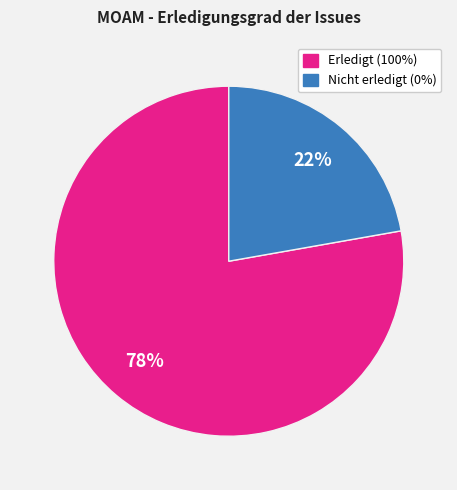

To the nearest percent, what percentage of the pie is Nicht erledigt (0%)?

22%